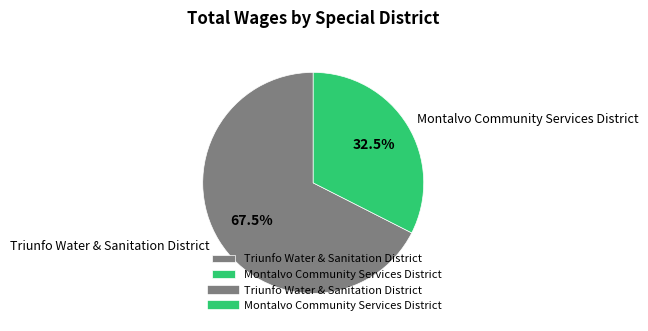

What is the total percentage of Montalvo Community Services District and Triunfo Water & Sanitation District?

100.0%